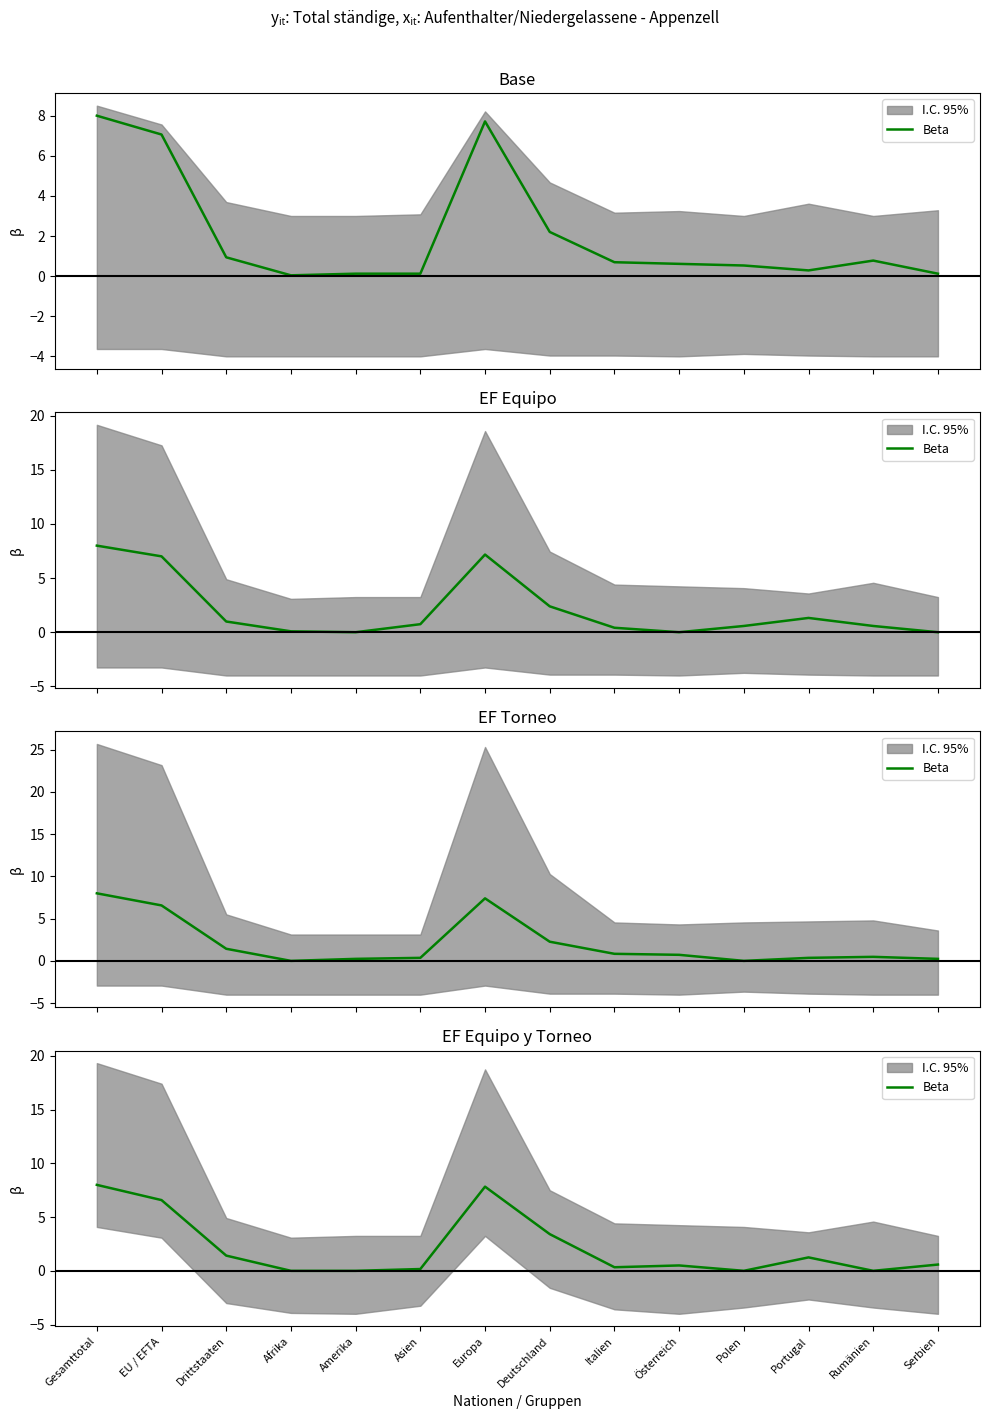

At which label is the value closest to 4?

Deutschland